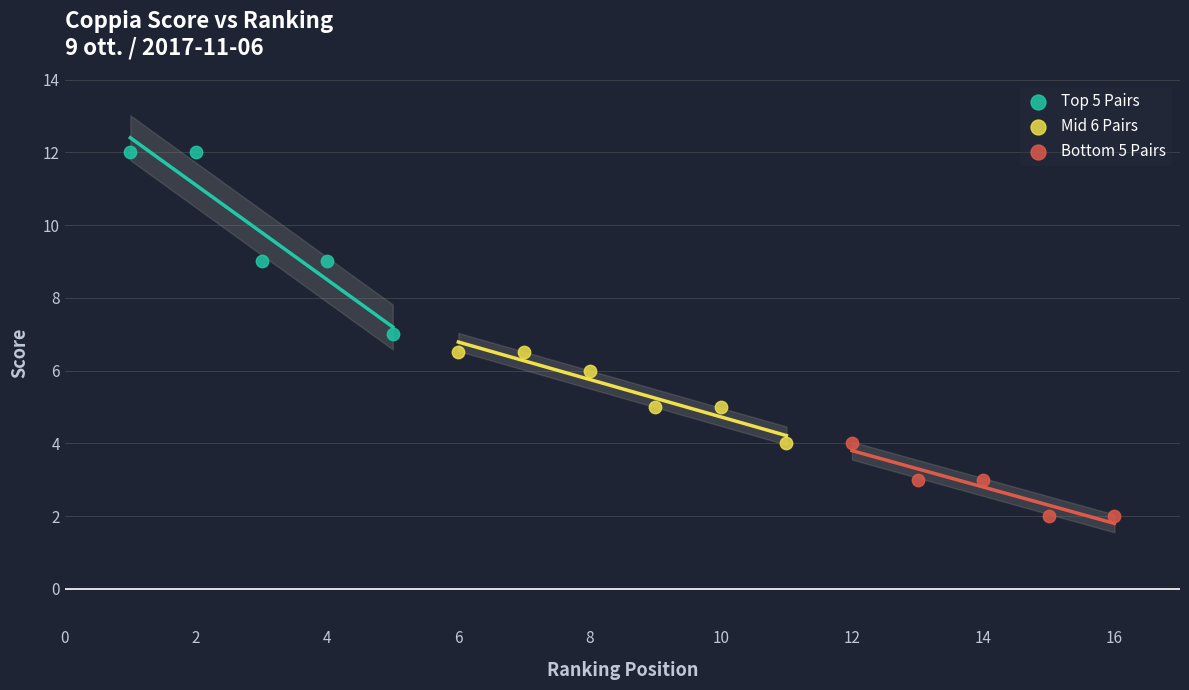

Which series reaches the maximum Y coordinate?

Top 5 Pairs